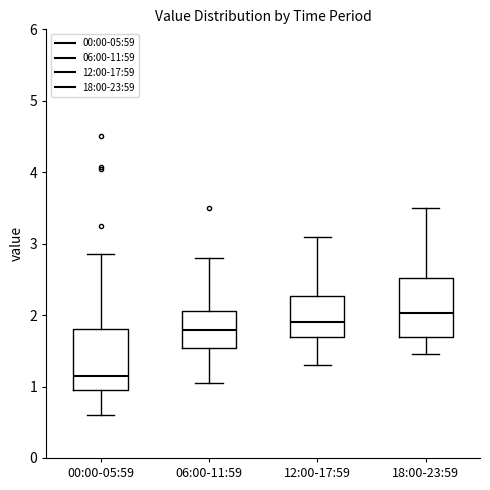

Reading left to right, read every box against the y-axis: the position of its median line, the range the box covers, and the ends of its whiskers. The values are not printed on the chart, so give them approximately, as read against the axis.

00:00-05:59: median 1.2, box 0.9 to 1.8, whiskers 0.6 to 2.9
06:00-11:59: median 1.8, box 1.5 to 2.1, whiskers 1.1 to 2.8
12:00-17:59: median 1.9, box 1.7 to 2.3, whiskers 1.3 to 3.1
18:00-23:59: median 2.0, box 1.7 to 2.5, whiskers 1.5 to 3.5